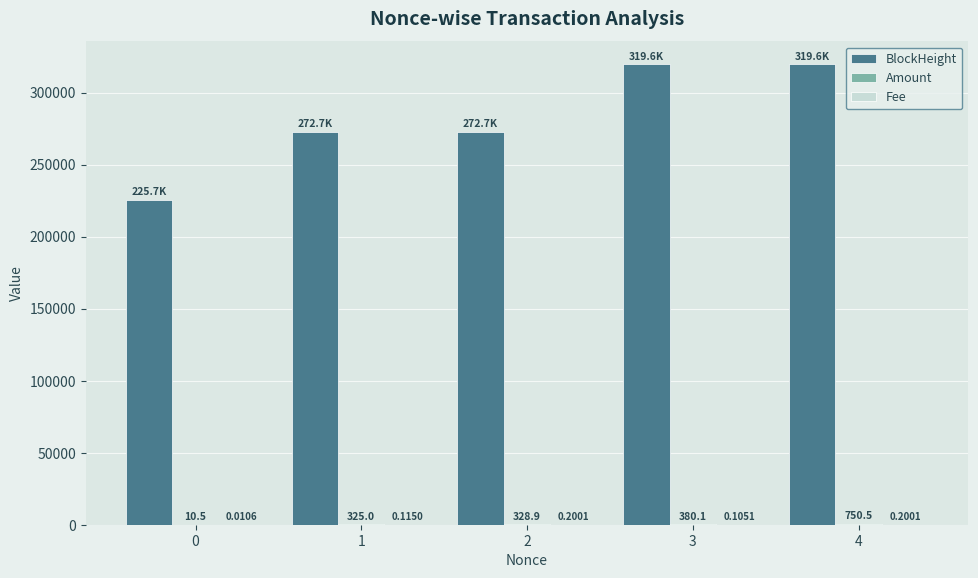

What is the total value across all series at 3?

319968.2